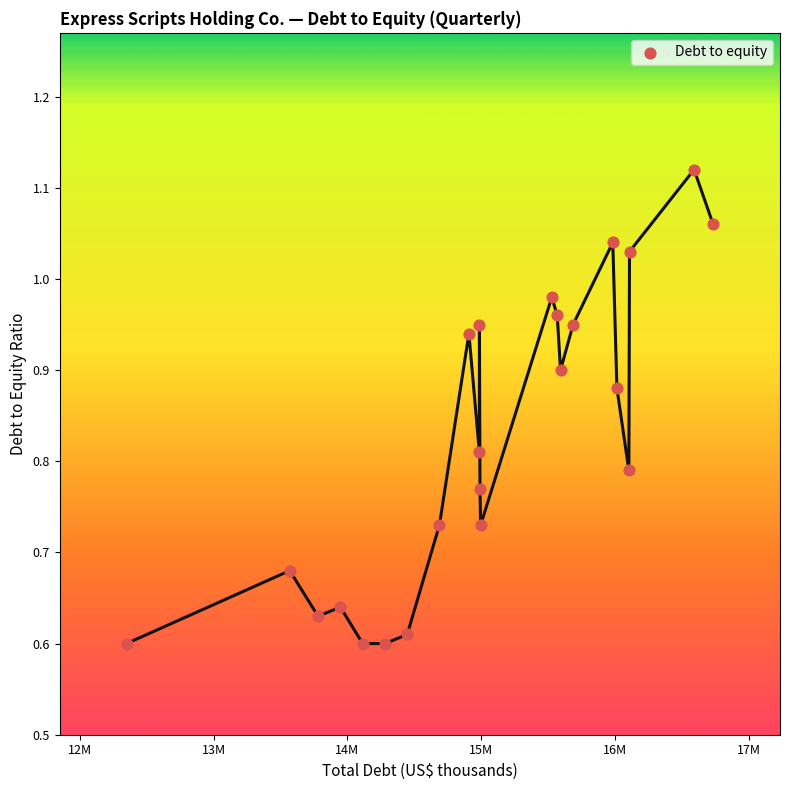

What is the range of X values (max minus min)?

4385300.0